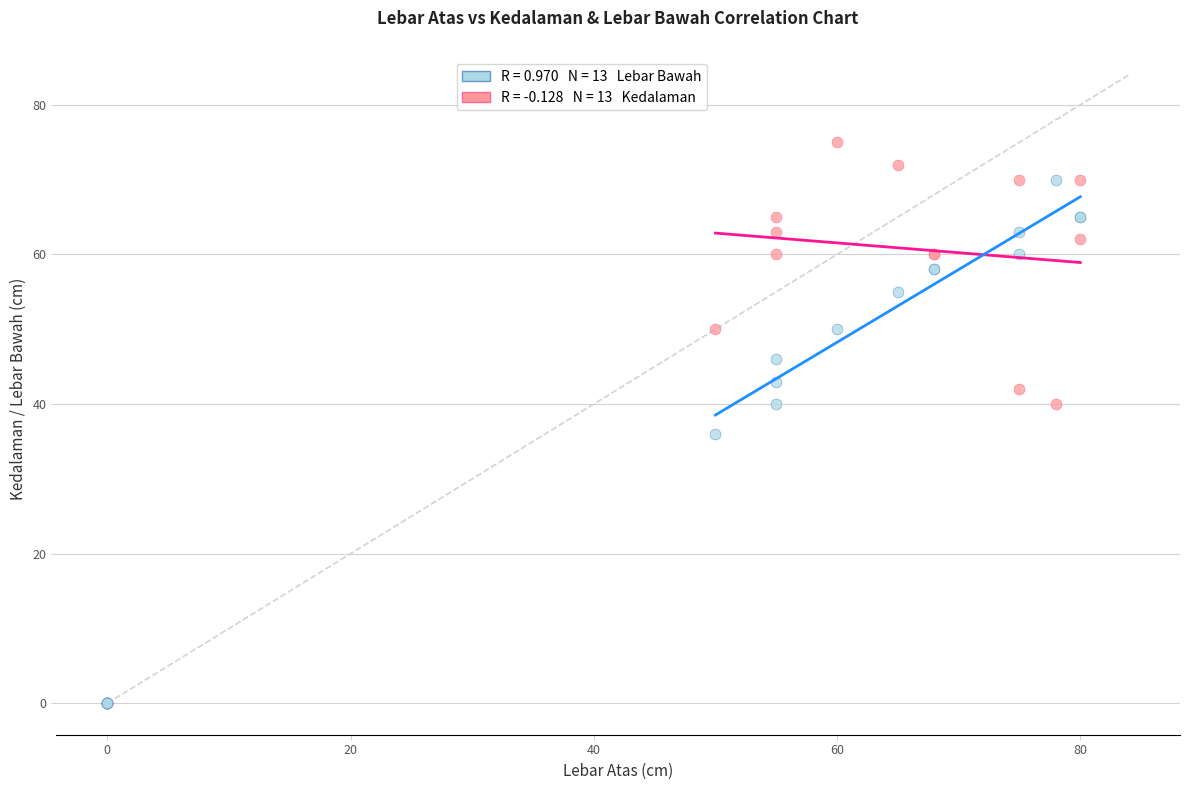

Across all series, what Y value is closest to 37?

36